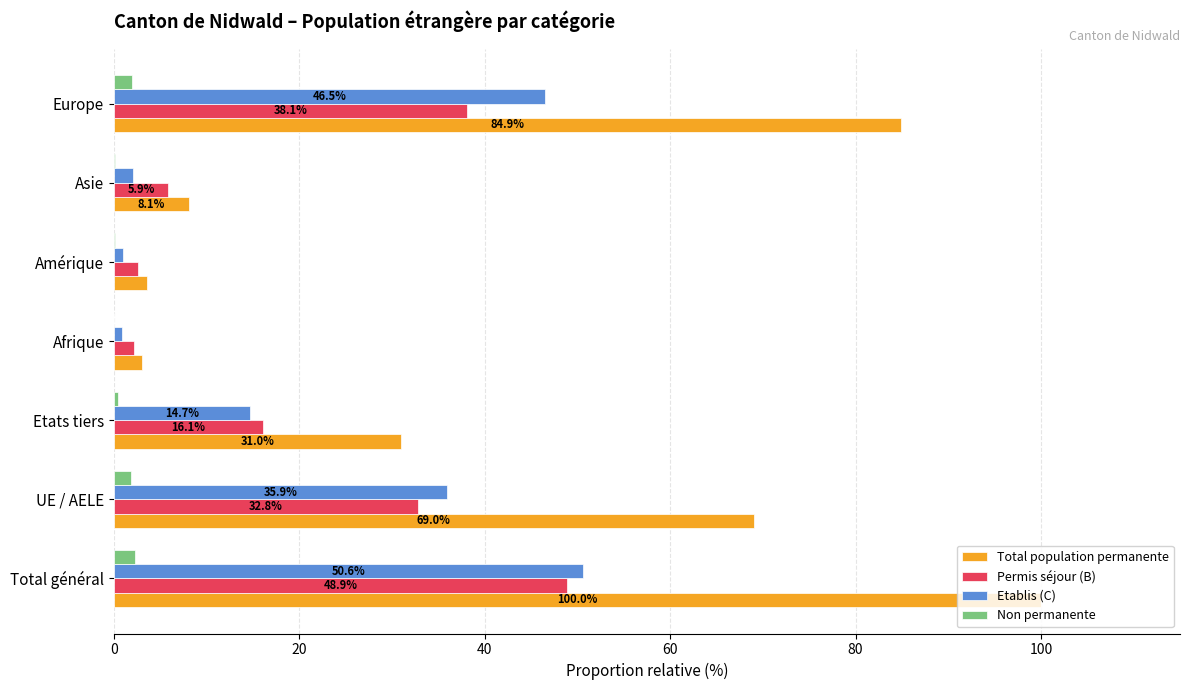

What is the sum of the Etablis (C) values at Asie and Europe?

48.6